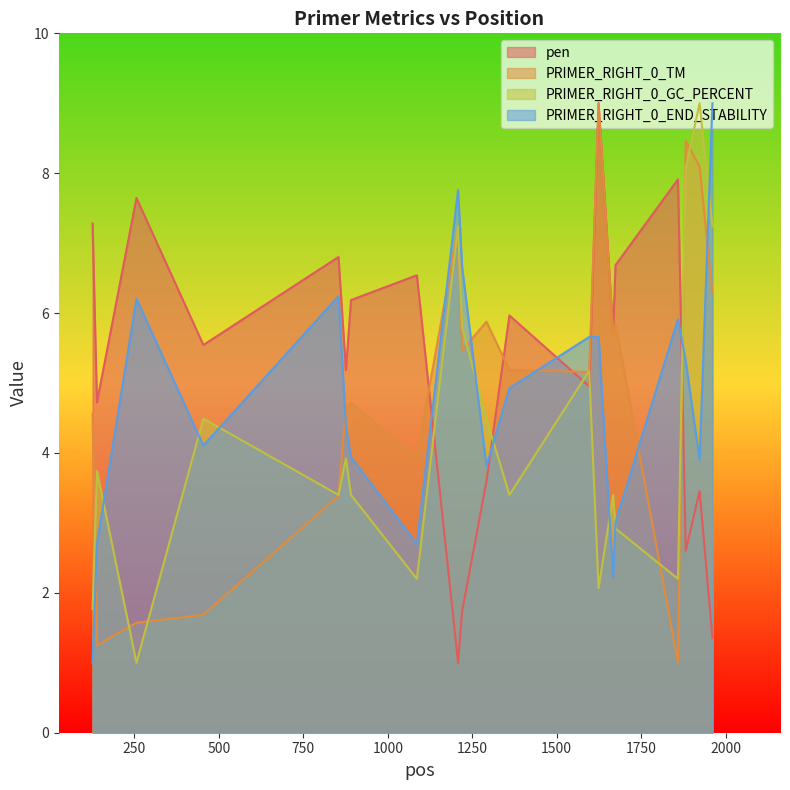

The value of PRIMER_RIGHT_0_GC_PERCENT at 1208 is 7.2. True or false?

True